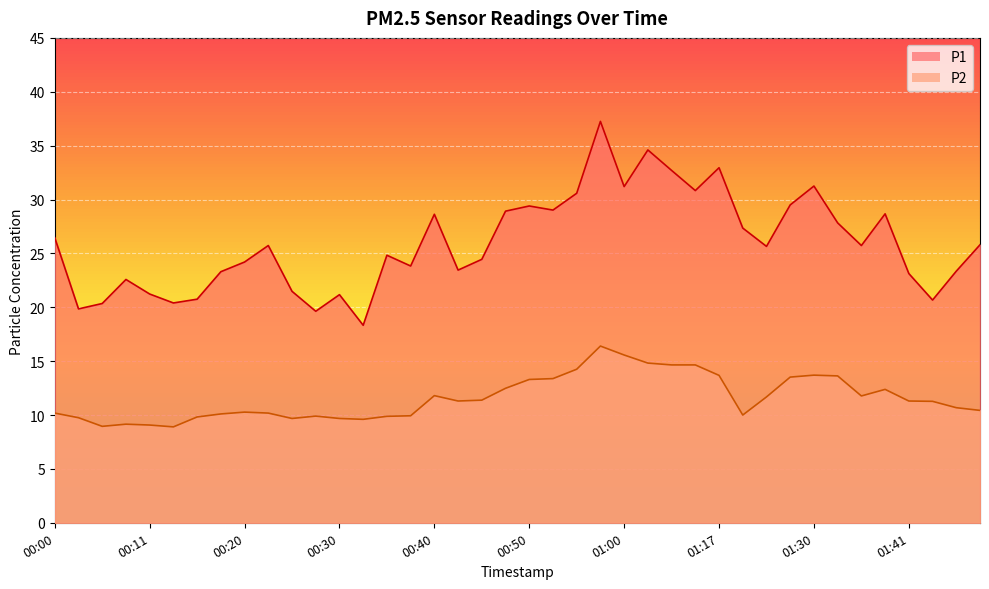

Which has a higher value, 01:12 or 00:15?

01:12